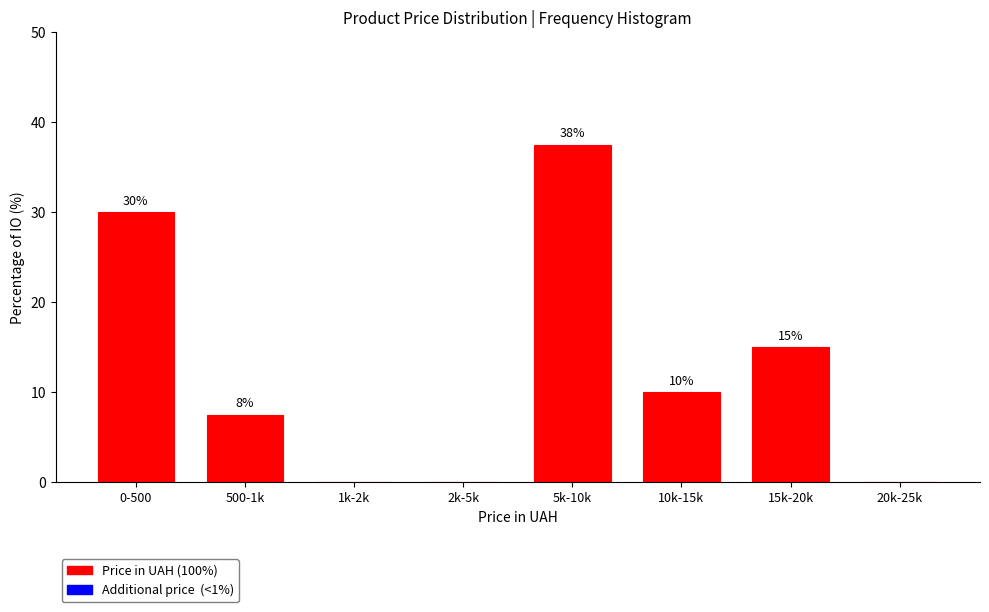

What is the maximum value shown in the chart?

37.5